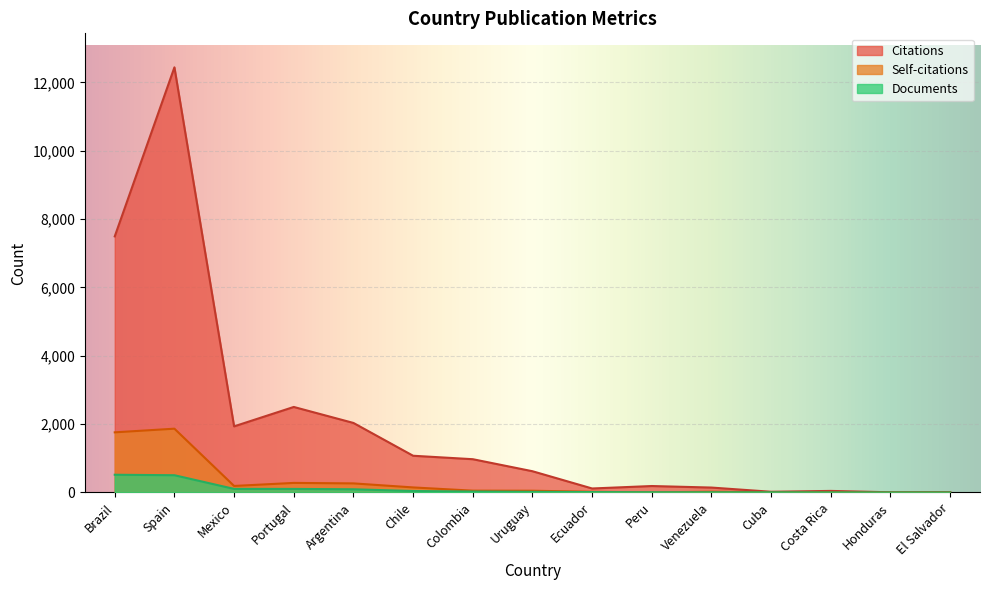

Count the number of data series in this chart.

3